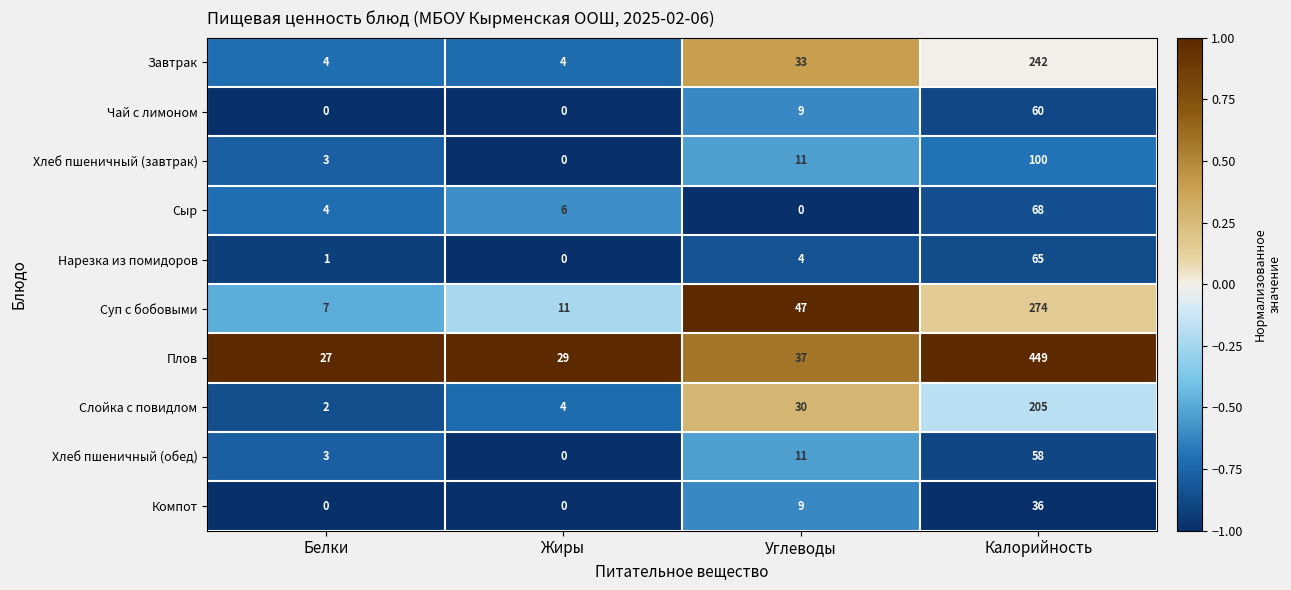

The Чай с лимоном series shows 40 at Жиры. True or false?

False